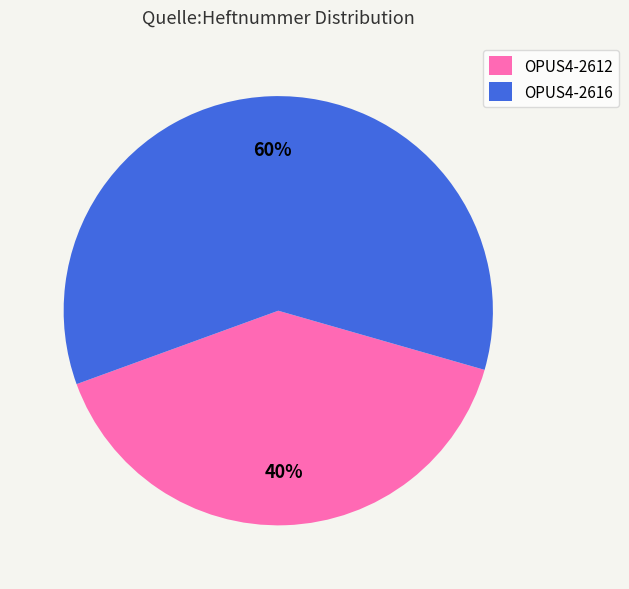

Which category accounts for the majority?

OPUS4-2616